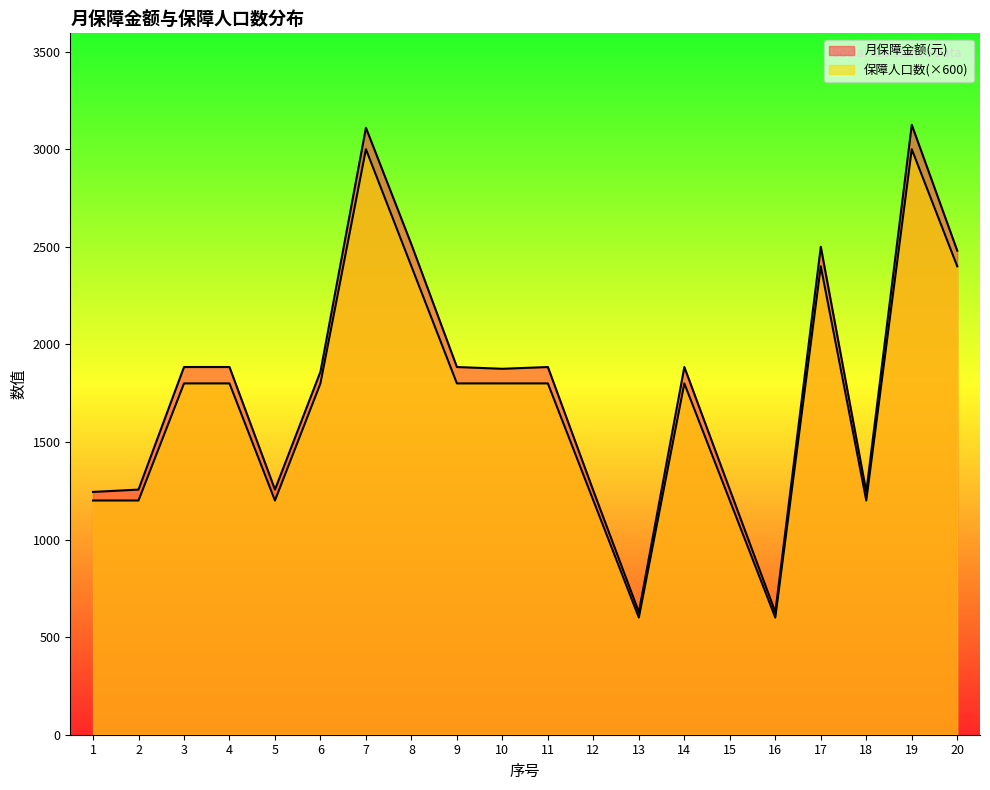

True or false: 保障人口数 has a value of 600 at 13.

True